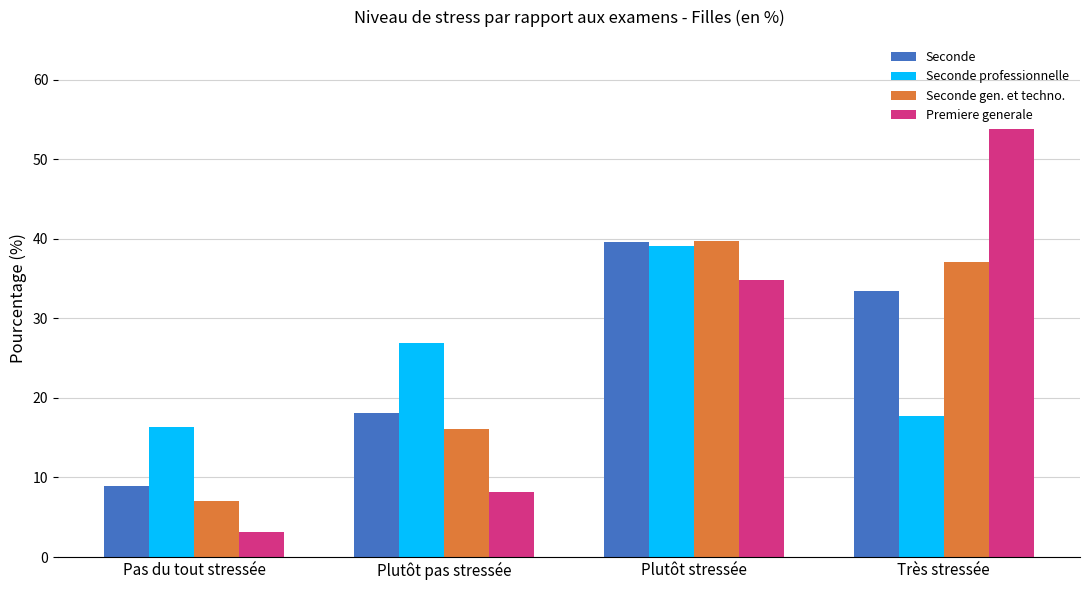

Reading left to right, what are all the values shown in this chart?

Seconde: Pas du tout stressée=8.9	Plutôt pas stressée=18.1	Plutôt stressée=39.6	Très stressée=33.5
Seconde professionnelle: Pas du tout stressée=16.3	Plutôt pas stressée=26.9	Plutôt stressée=39.1	Très stressée=17.7
Seconde gen. et techno.: Pas du tout stressée=7.1	Plutôt pas stressée=16.1	Plutôt stressée=39.7	Très stressée=37.1
Premiere generale: Pas du tout stressée=3.2	Plutôt pas stressée=8.2	Plutôt stressée=34.8	Très stressée=53.8